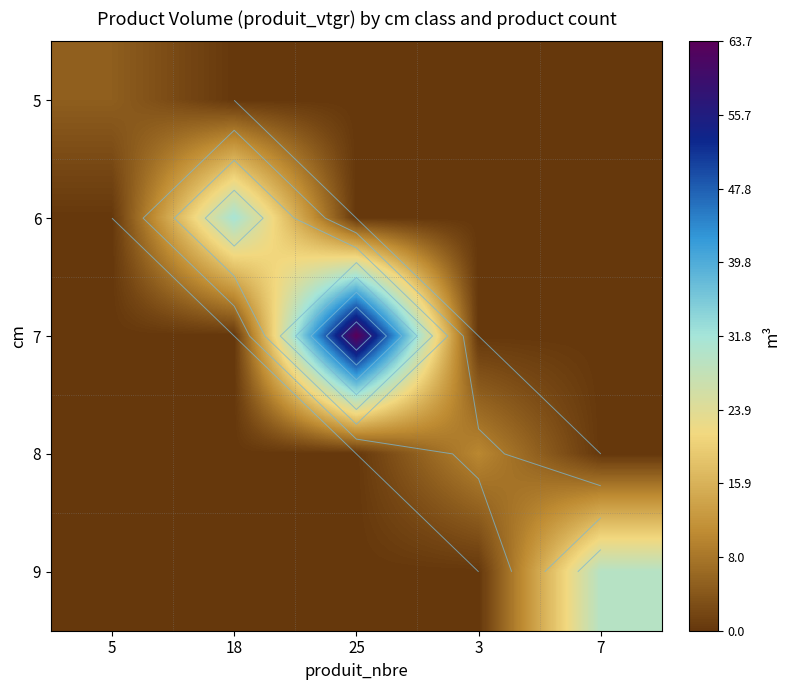

Count the number of categories in the chart.

5